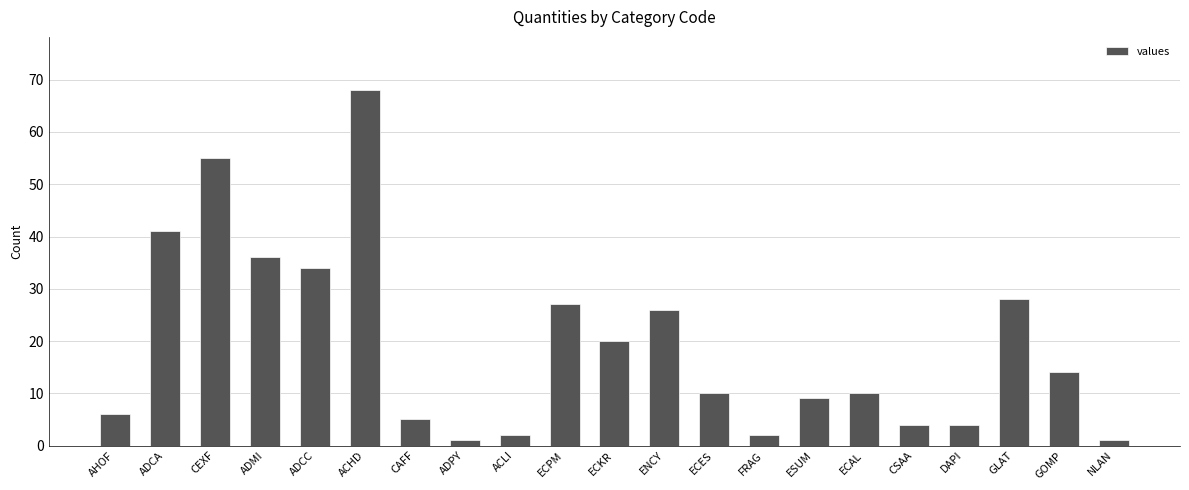

Reading right to left, extract all data points from this chart.

NLAN=1	GOMP=14	GLAT=28	DAPI=4	CSAA=4	ECAL=10	ESUM=9	FRAG=2	ECES=10	ENCY=26	ECKR=20	ECPM=27	ACLI=2	ADPY=1	CAFF=5	ACHD=68	ADCC=34	ADMI=36	CEXF=55	ADCA=41	AHOF=6